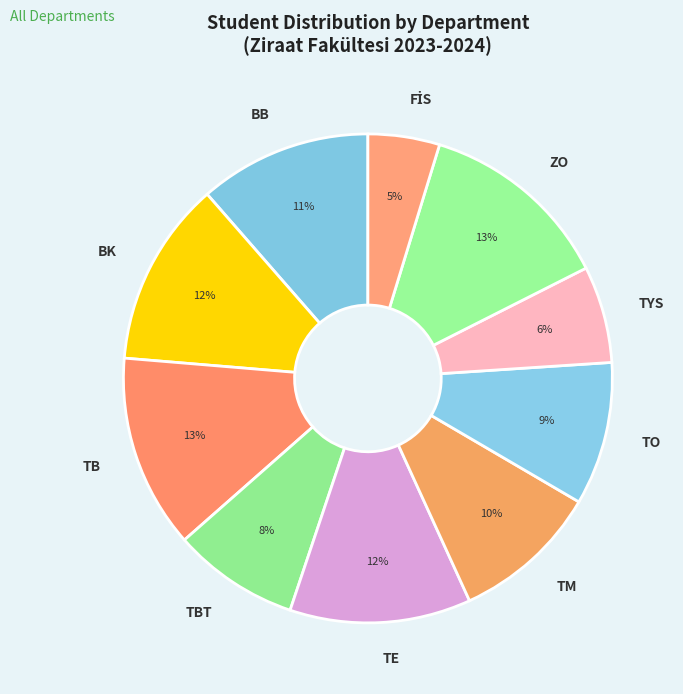

How many slices are in this pie chart?

10